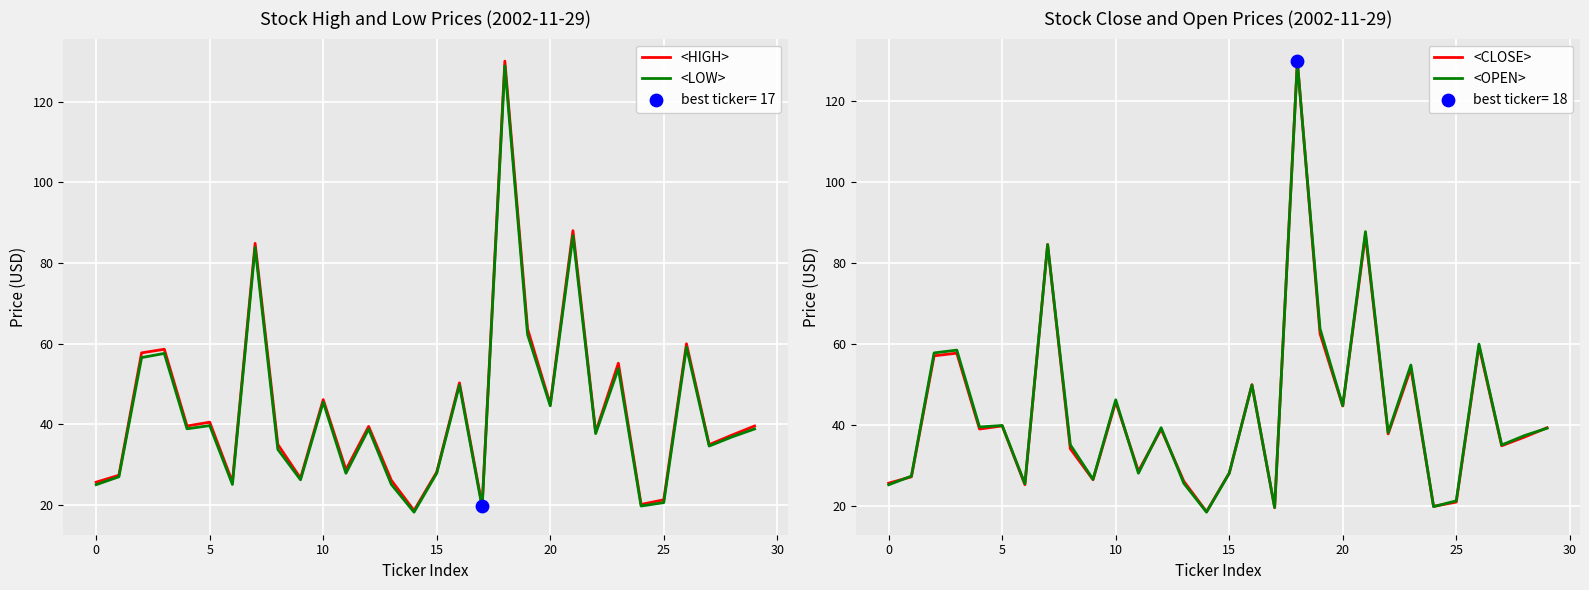

Which series has the largest total across all categories?

<HIGH>